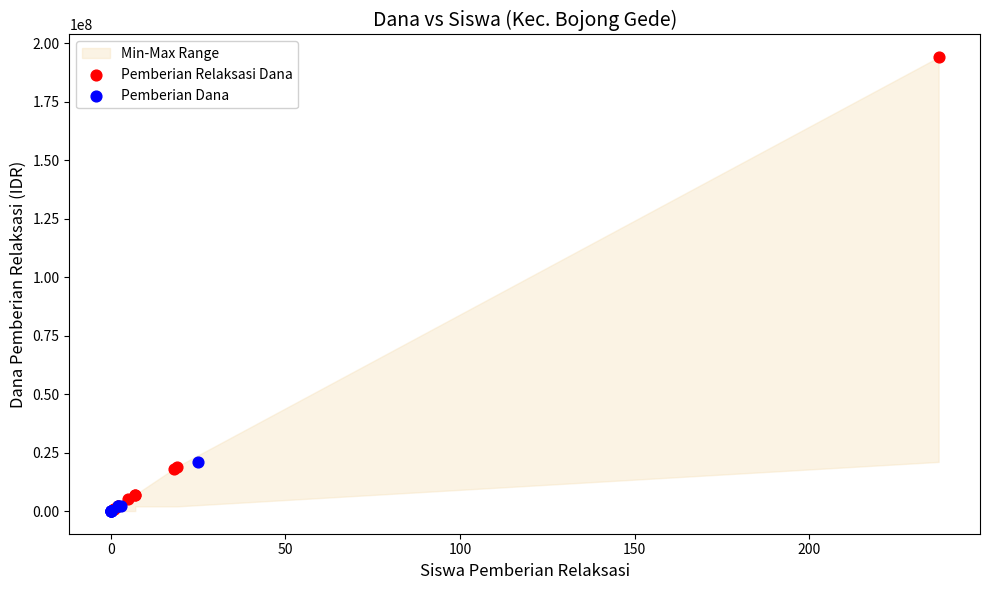

Which series has the widest spread of Y values?

Pemberian Relaksasi Dana